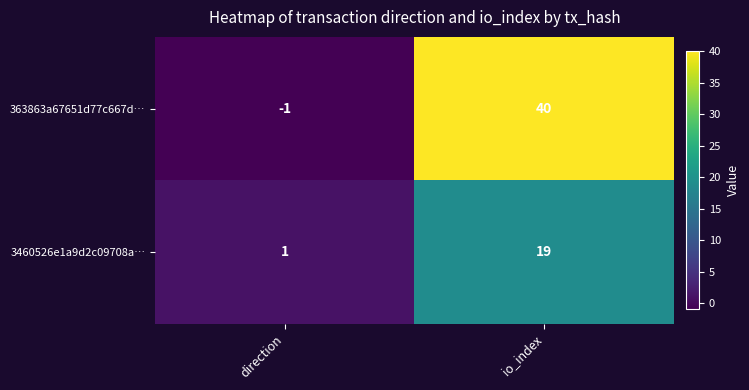

What is the greatest value displayed?

40